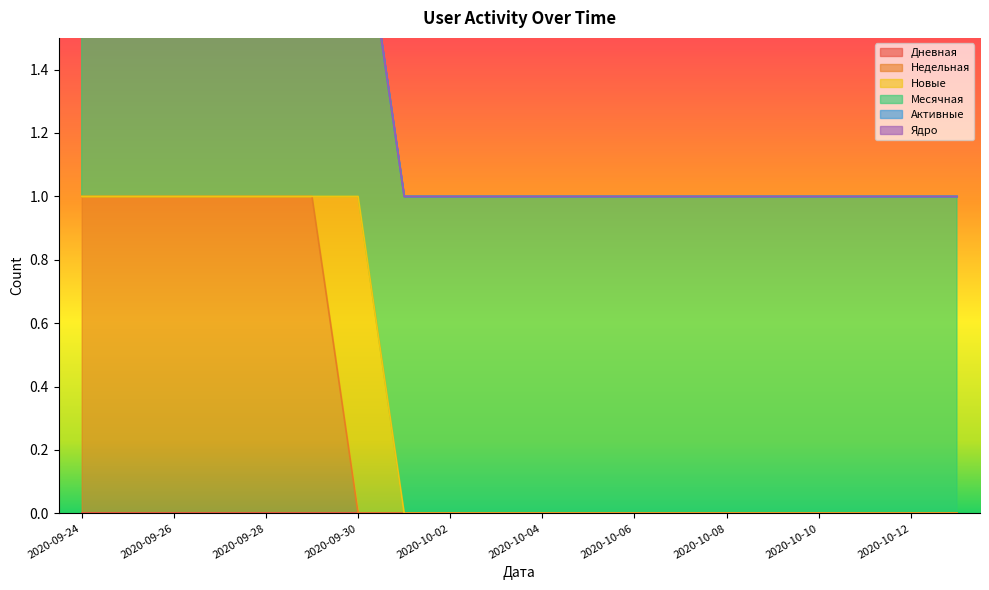

True or false: Дневная and Активные cross at least once.

False